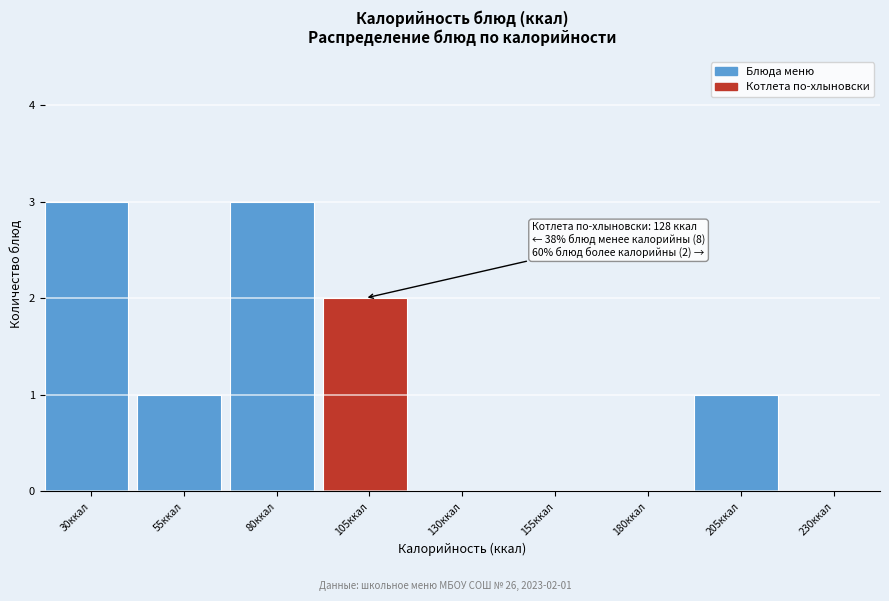

Reading left to right, extract all data points from this chart.

30ккал=3	55ккал=1	80ккал=3	105ккал=2	130ккал=0	155ккал=0	180ккал=0	205ккал=1	230ккал=0